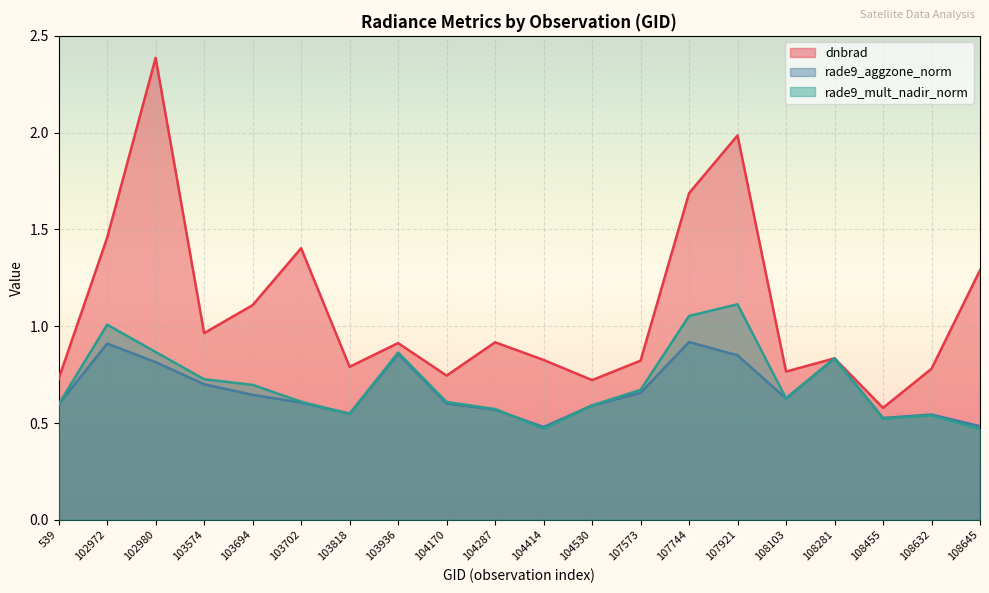

Rank the series by their maximum value, from lowest to highest.

rade9_aggzone_norm, rade9_mult_nadir_norm, dnbrad